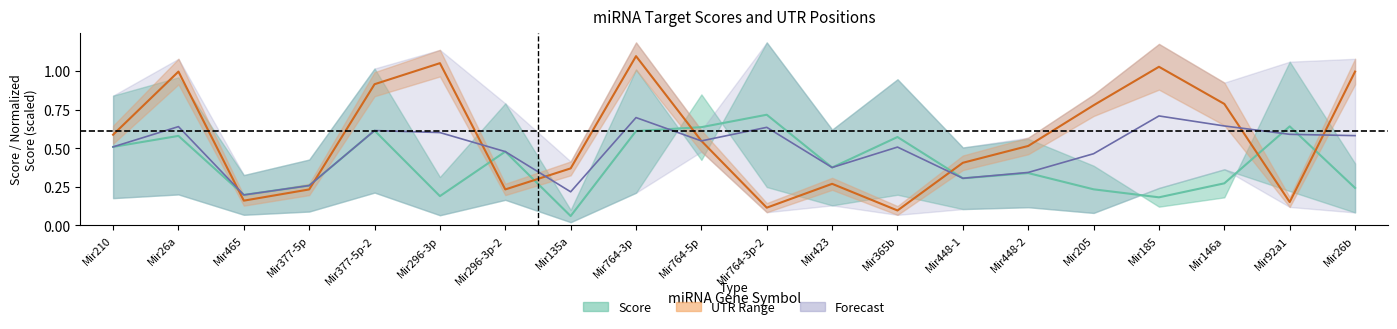

What is the minimum value for Score mid?

0.1